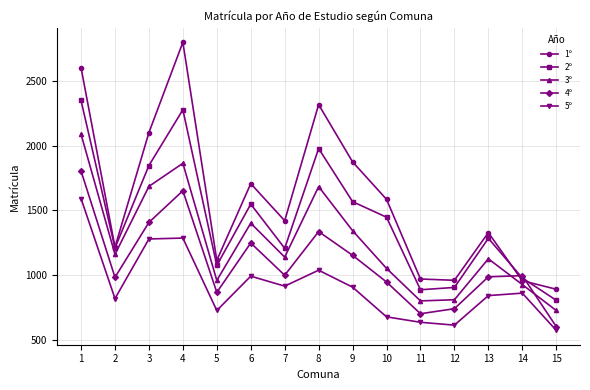

True or false: 2º and 3º intersect in this chart.

False